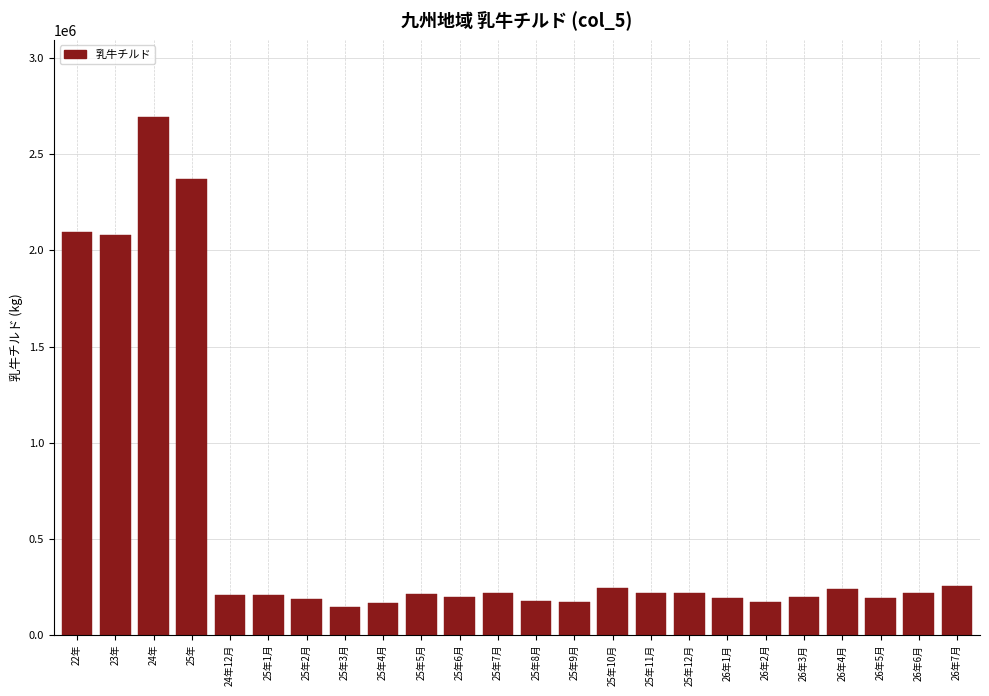

Which label corresponds to the largest value in the chart?

24年